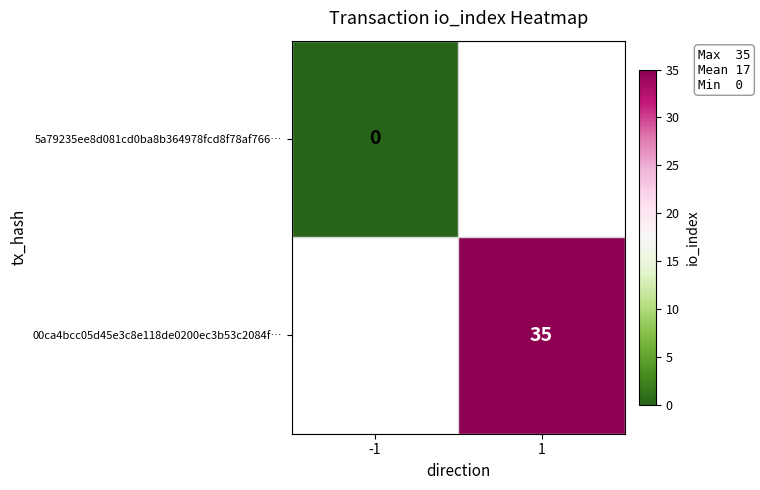

Is it true that 00ca4bcc05d45e3c8e118de0200ec3b53c2084f… equals 35 at 1?

True